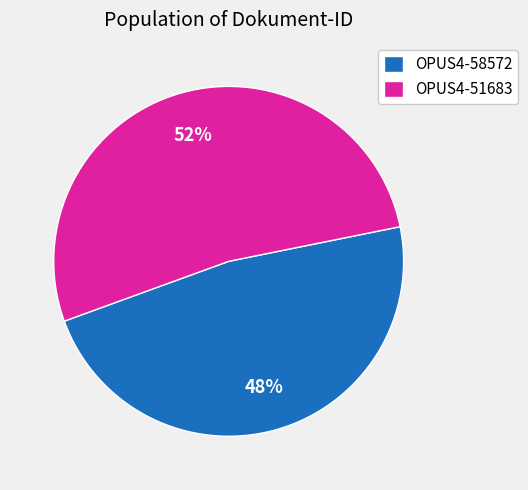

Is there any slice that represents more than half of the pie?

Yes